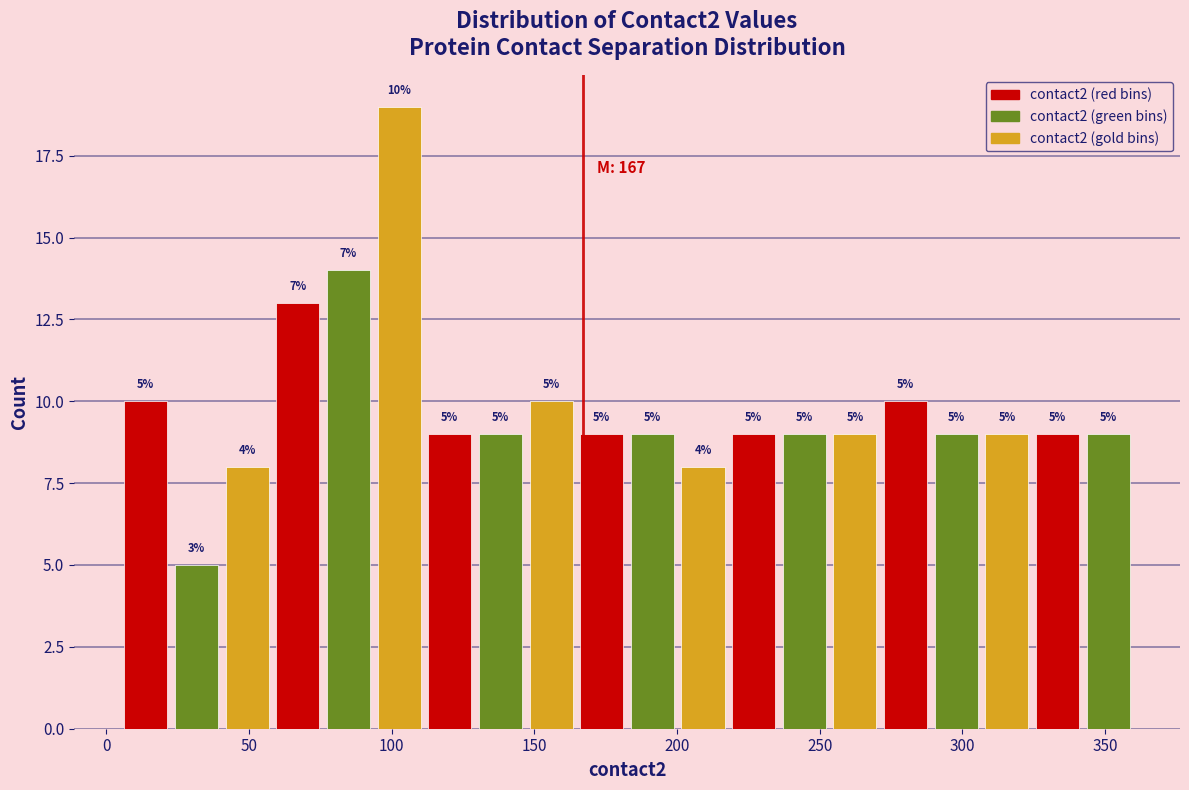

Around what value on the x-axis is the tallest bar? Give the approximate position of its centre, as read against the axis.

105